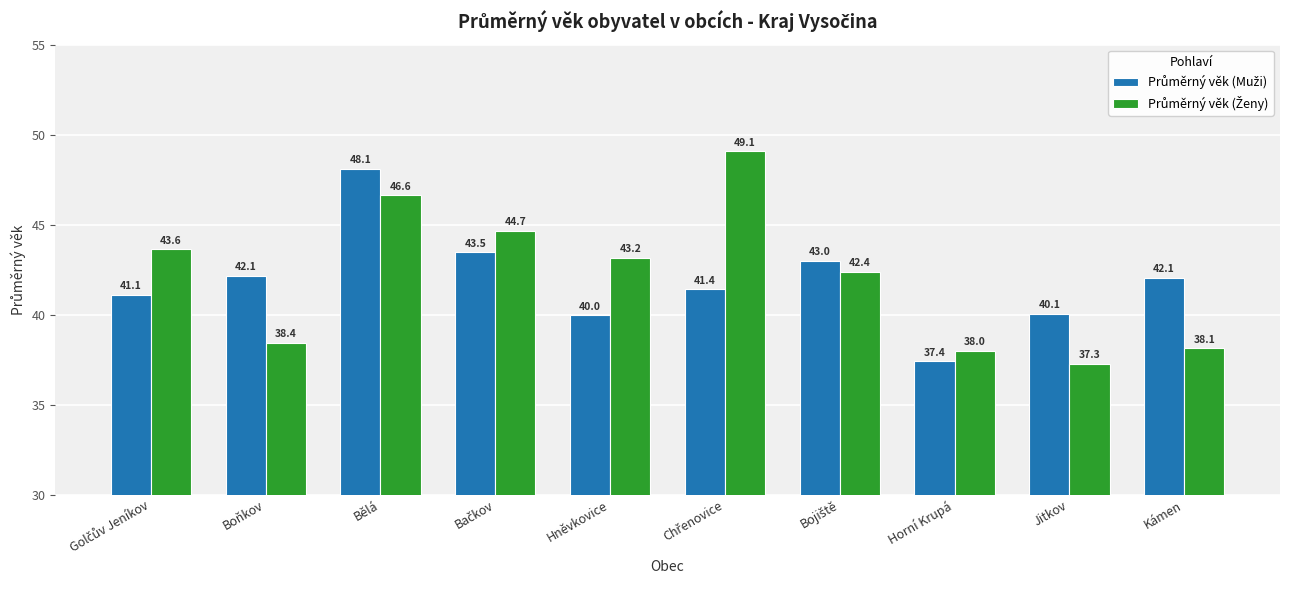

At how many categories does at least one series exceed 46?

2